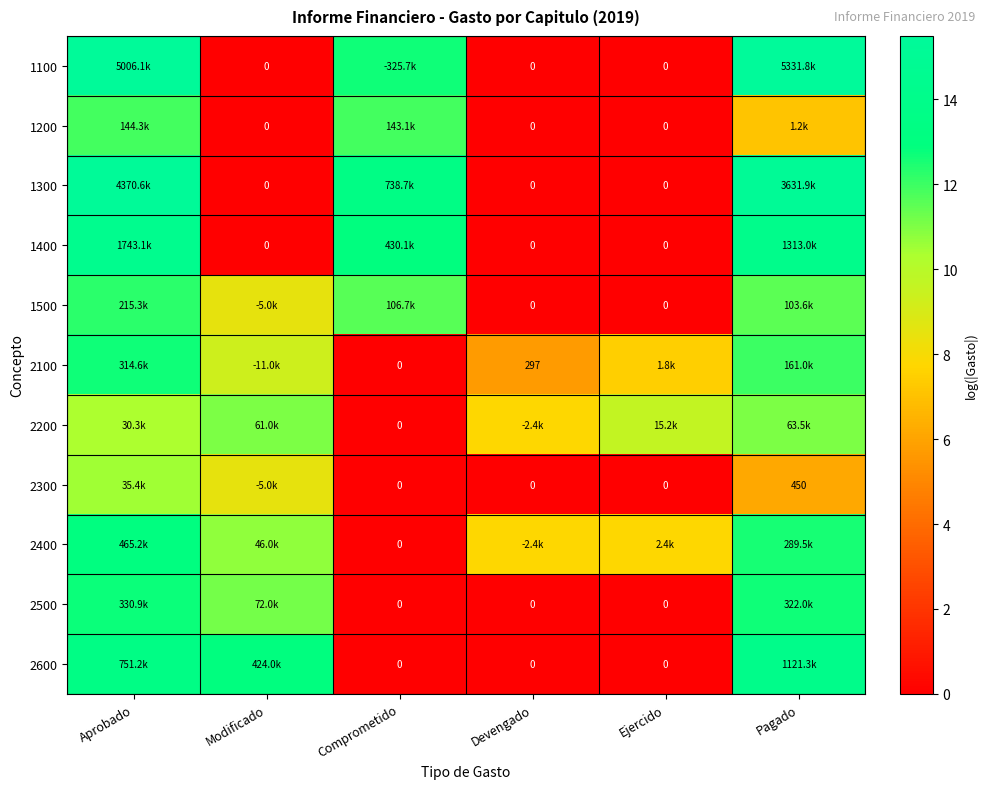

Which series has the widest spread of values?

1100